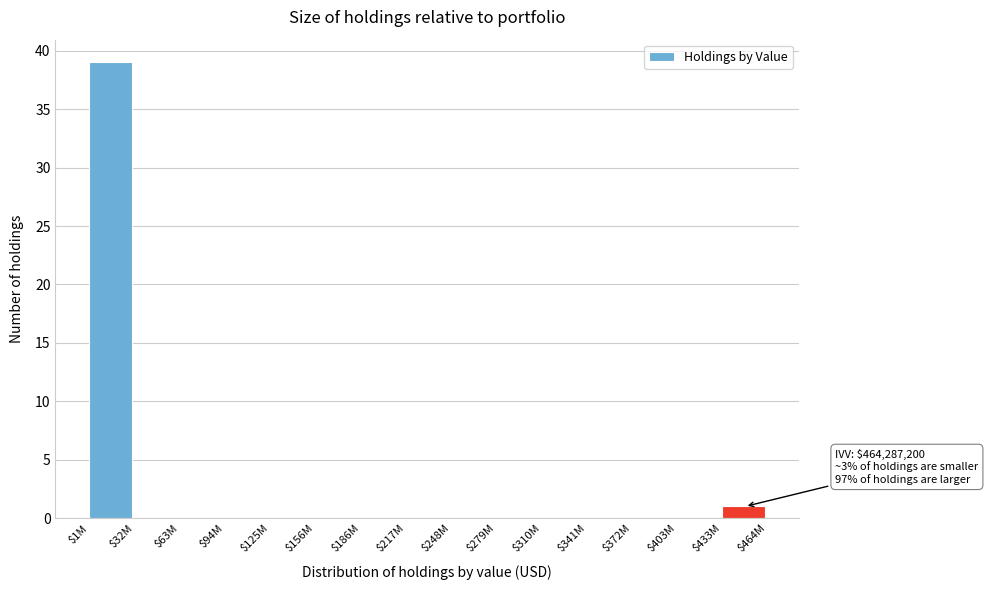

What is the sum of all values?

40